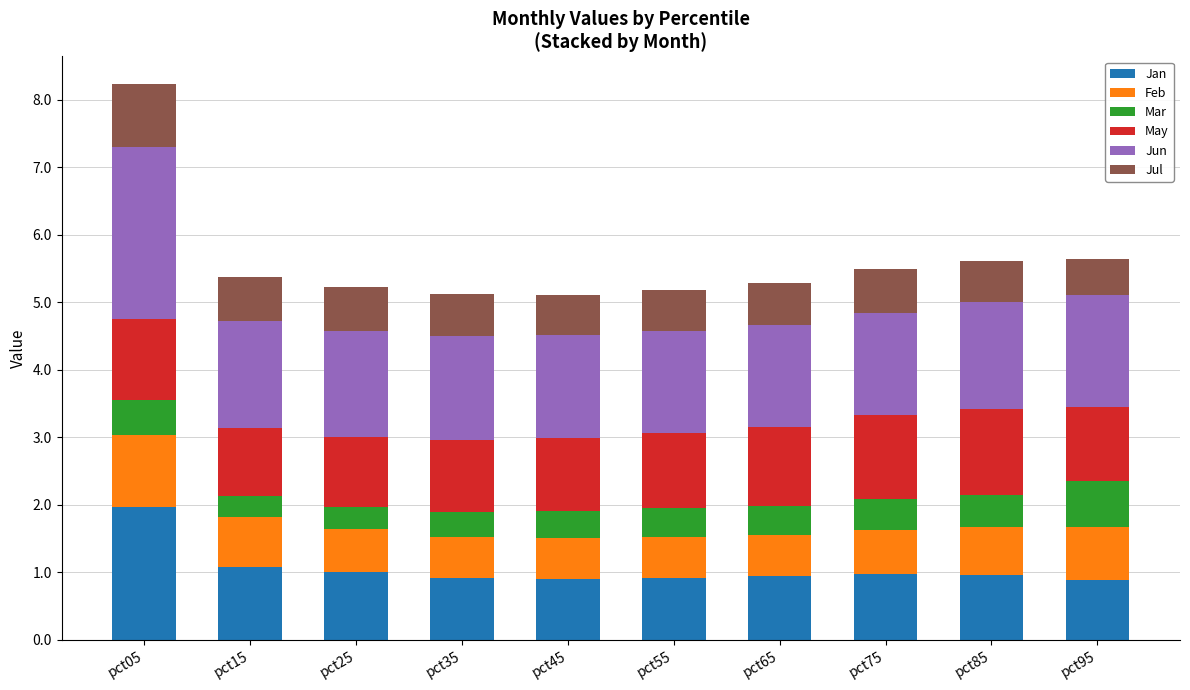

True or false: Jan has a value of 1.5 at pct95.

False